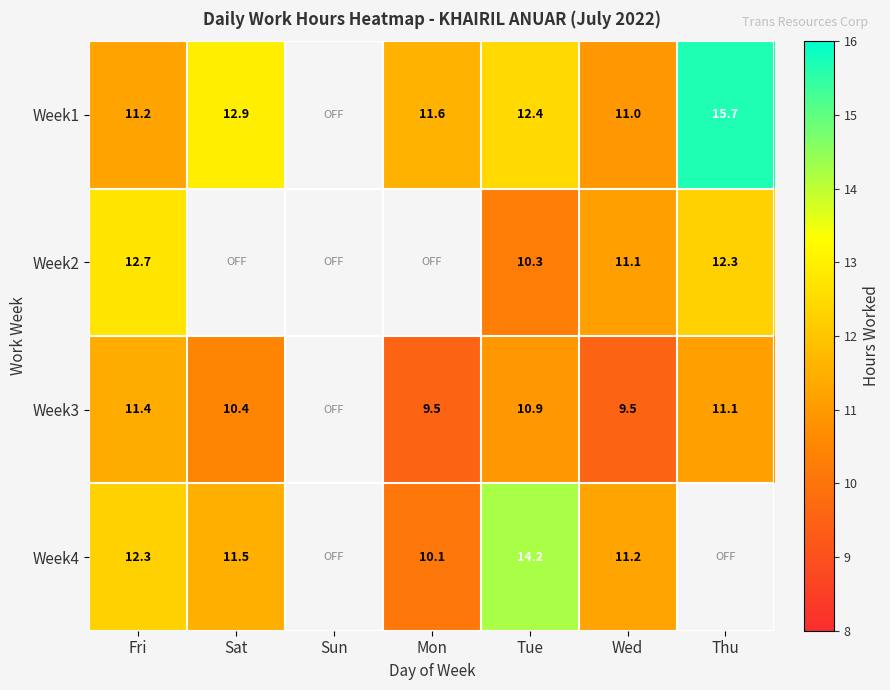

What is the difference between the highest and lowest values at Tue?

3.9